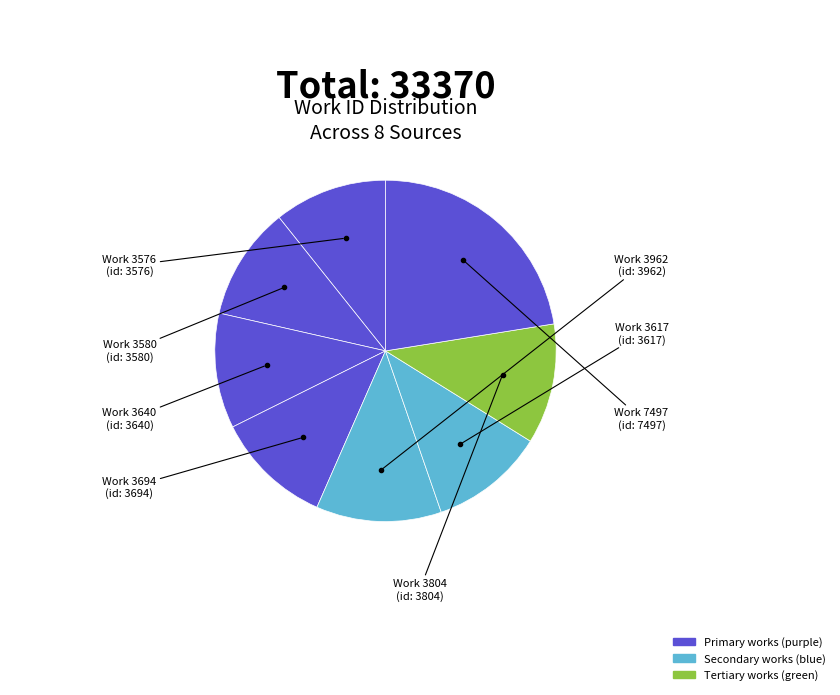

How many slices are in this pie chart?

8